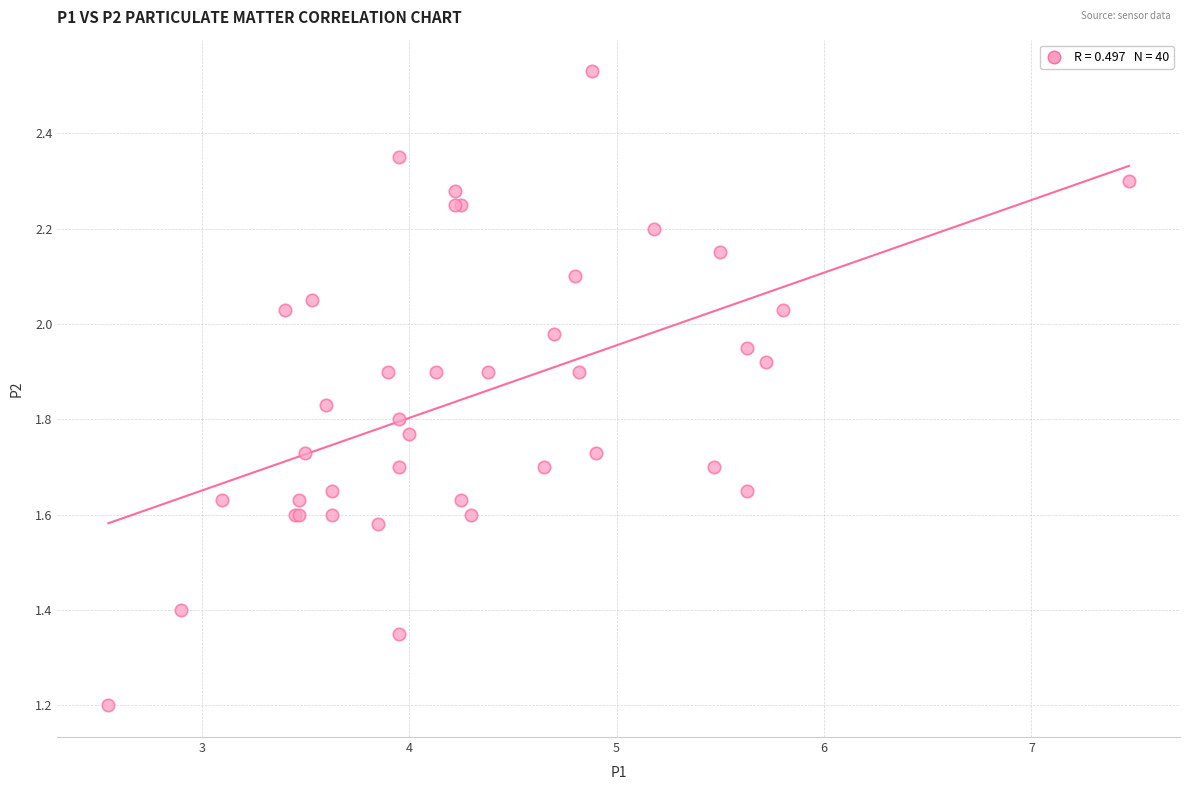

What Y value in the scatter plot is closest to 1?

1.2